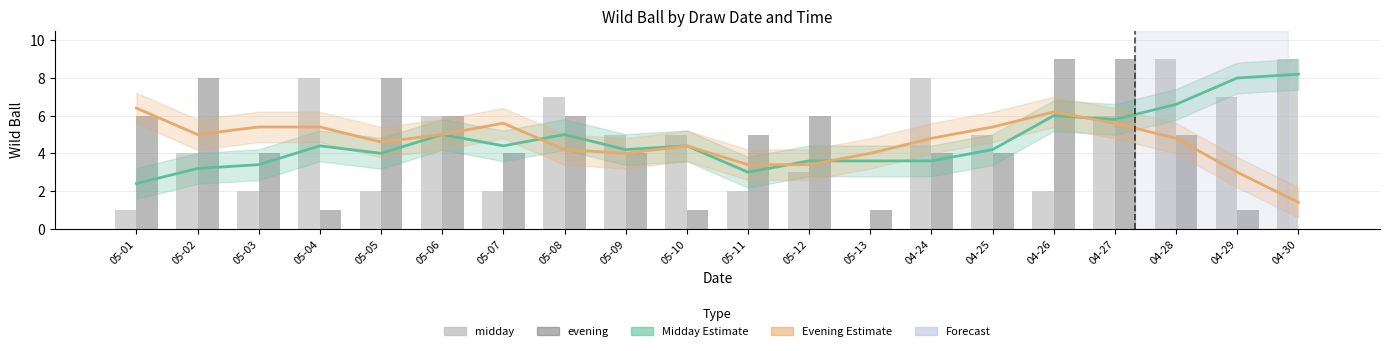

The evening series shows 2.8 at 05-08. True or false?

False